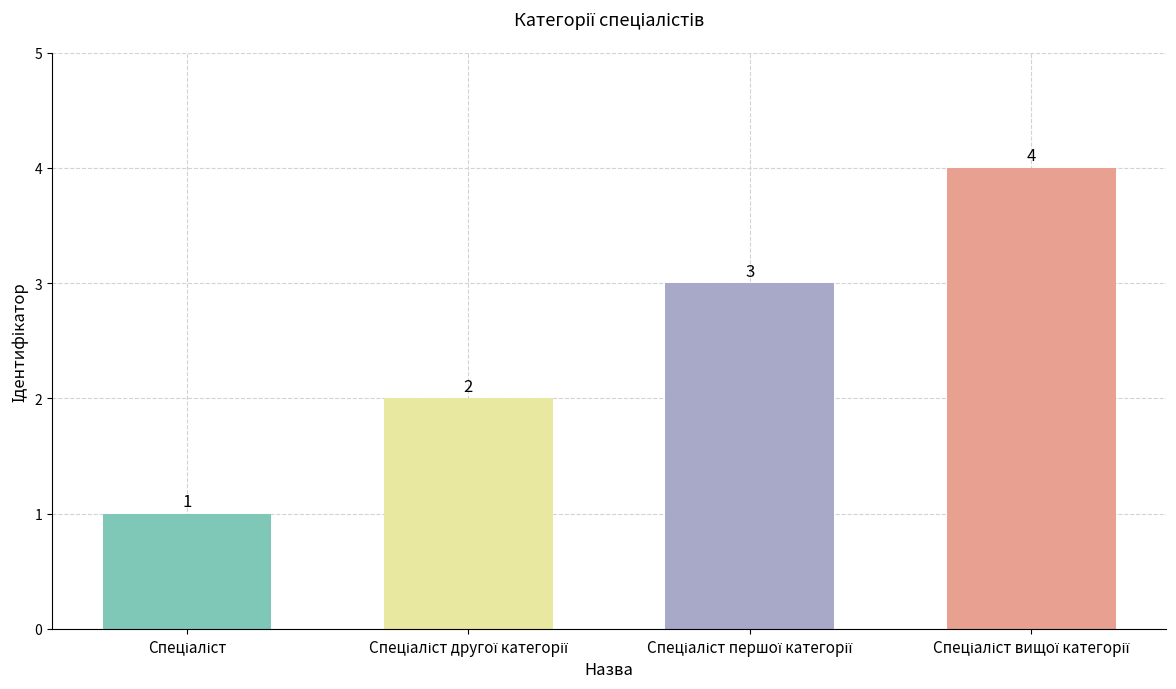

What is the smallest value displayed?

1